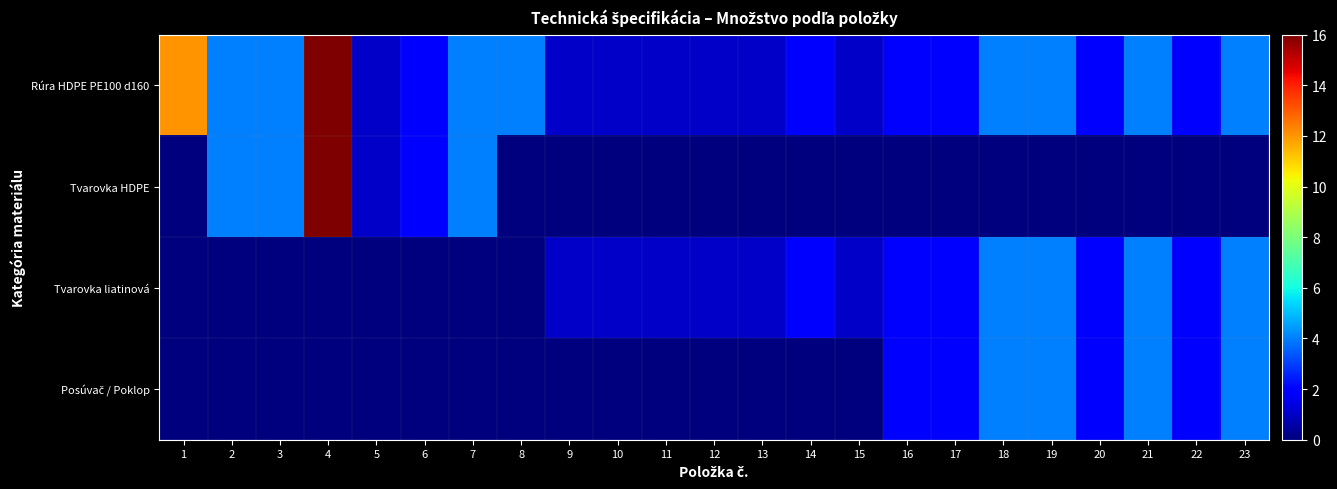

Rank the series by their maximum value, from highest to lowest.

Rúra HDPE PE100 d160, Tvarovka HDPE, Tvarovka liatinová, Posúvač / Poklop